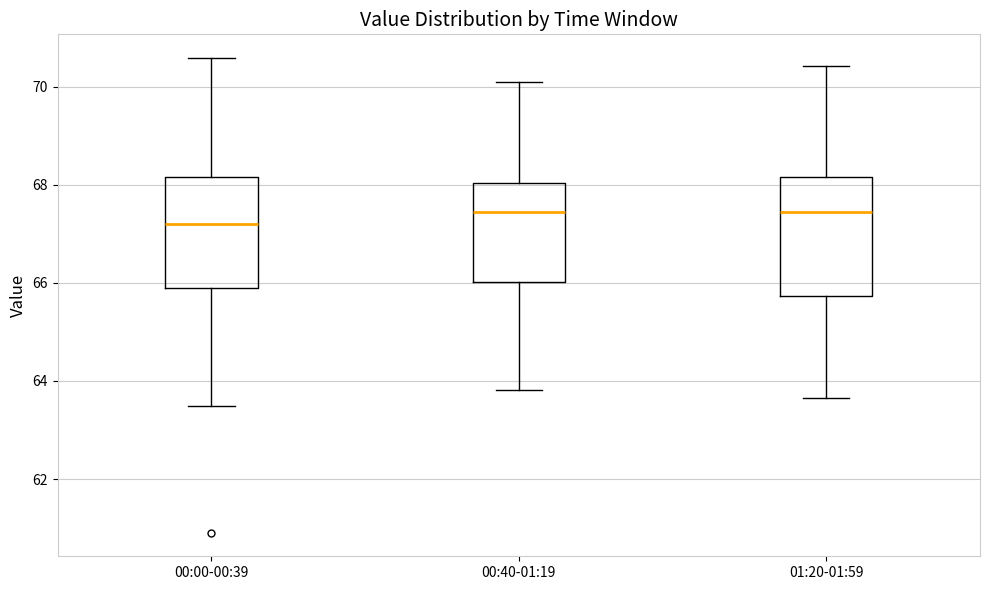

Reading left to right, read every box against the y-axis: the position of its median line, the range the box covers, and the ends of its whiskers. The values are not printed on the chart, so give them approximately, as read against the axis.

00:00-00:39: median 67.2, box 66.0 to 68.2, whiskers 63.4 to 70.6
00:40-01:19: median 67.4, box 66.0 to 68.0, whiskers 63.8 to 70.0
01:20-01:59: median 67.4, box 65.8 to 68.2, whiskers 63.6 to 70.4